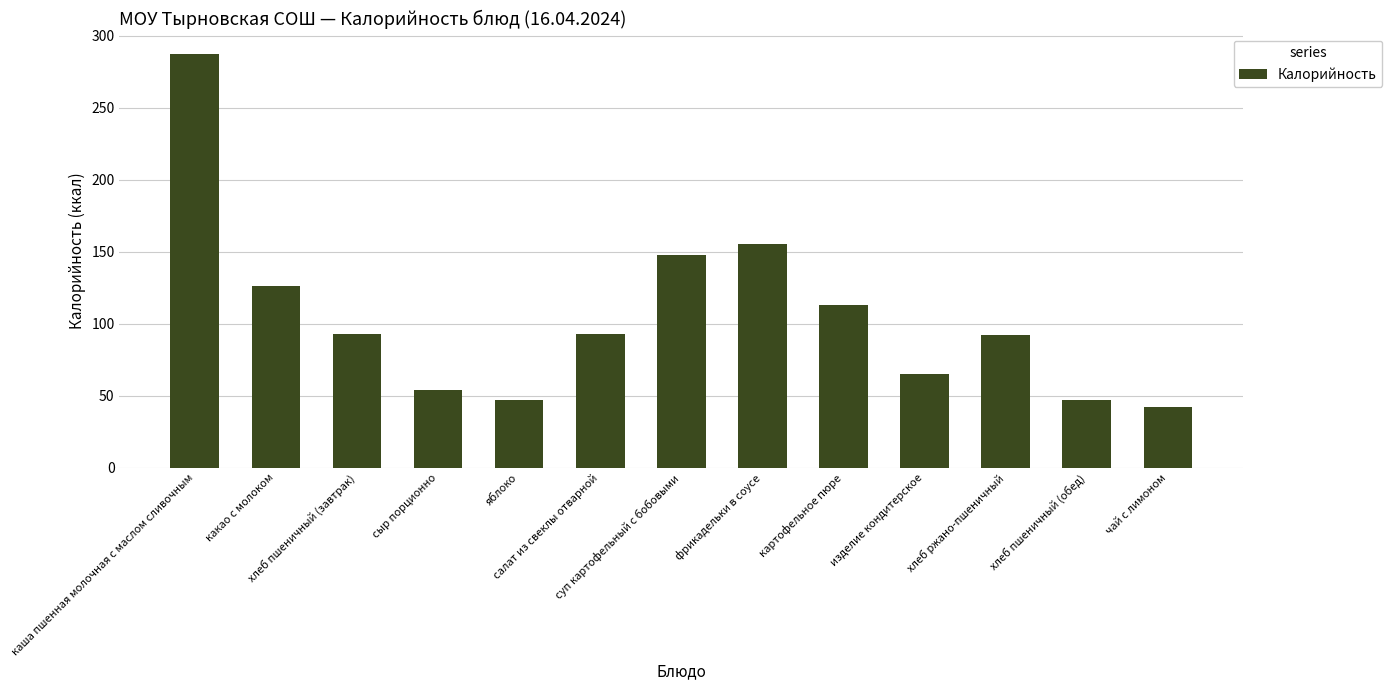

True or false: the data shows 46.8 at хлеб пшеничный (обед).

True